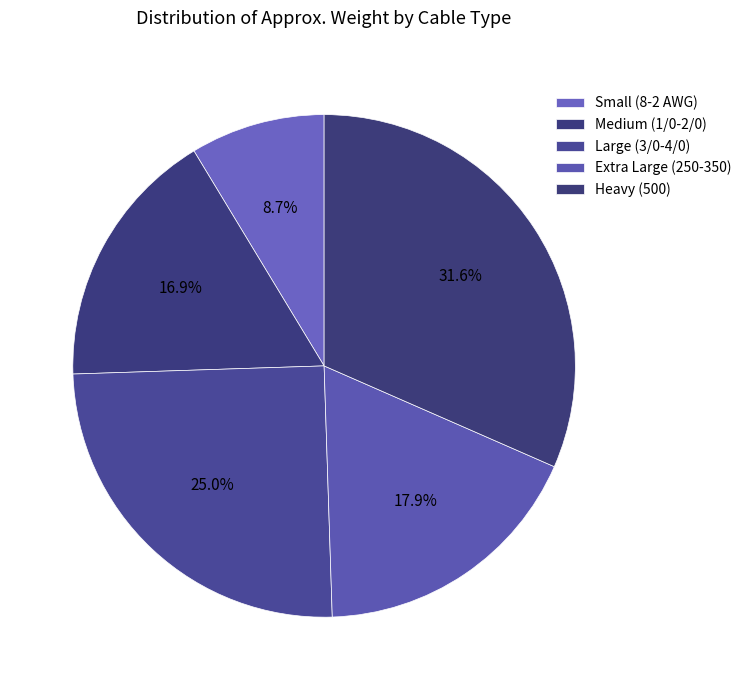

How many segments does this pie chart have?

5